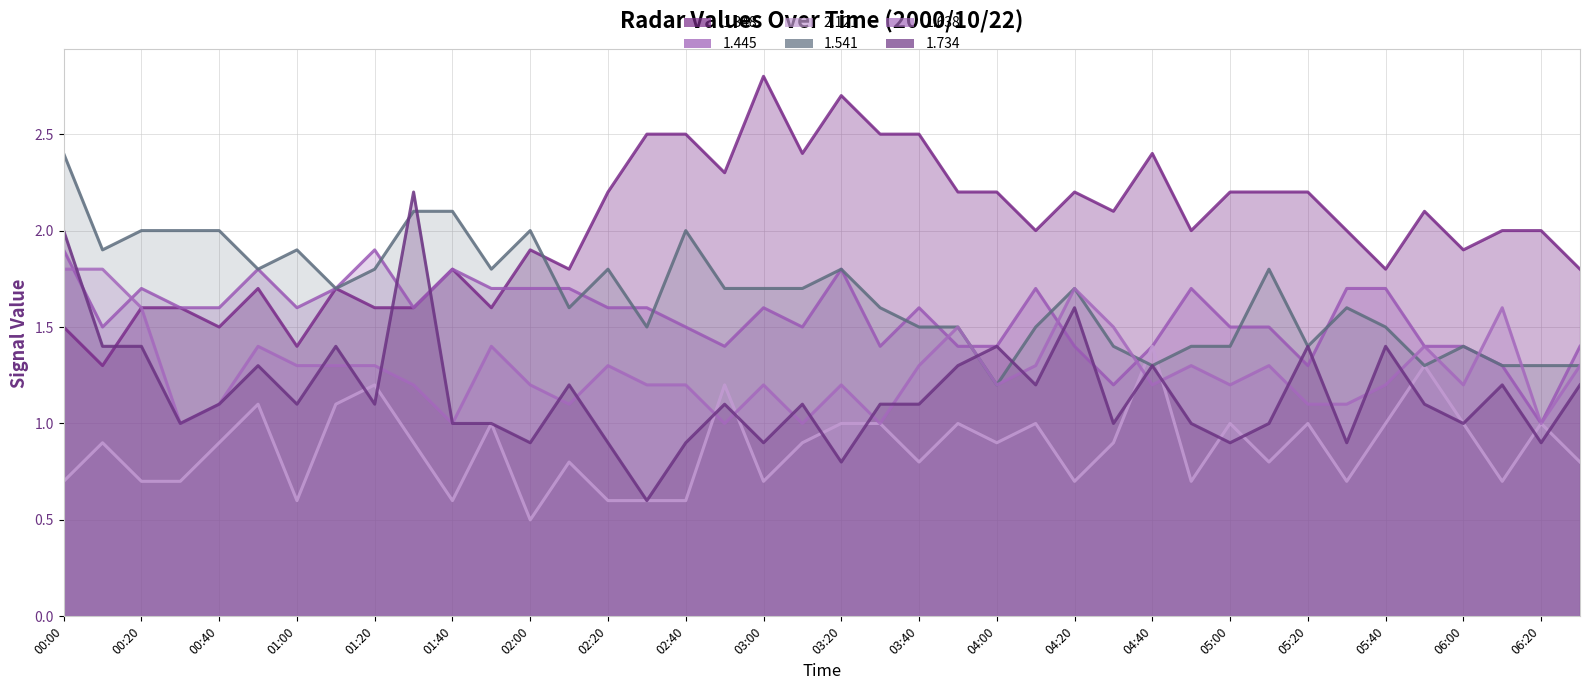

At which category is the sum across all series the highest?

00:00